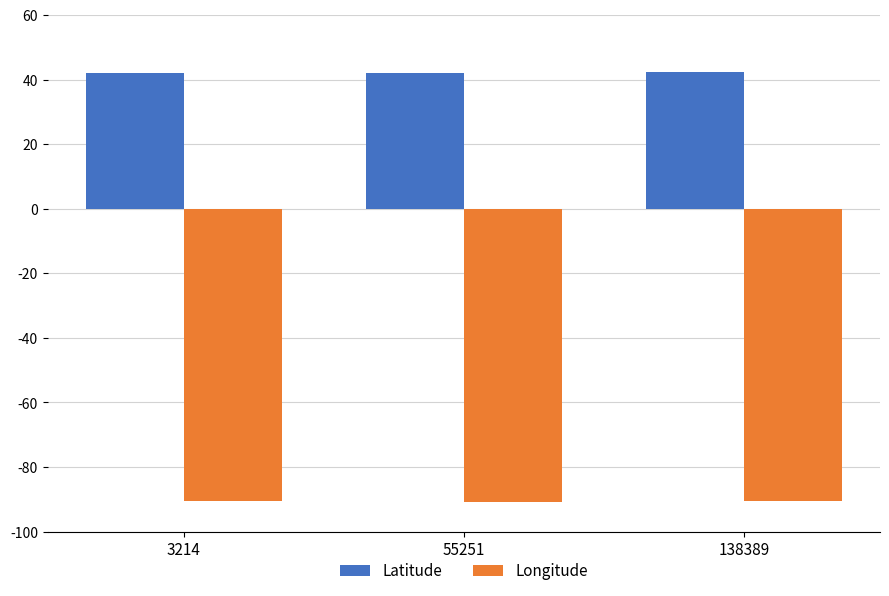

Rank the series at 3214 from highest to lowest value.

Latitude, Longitude